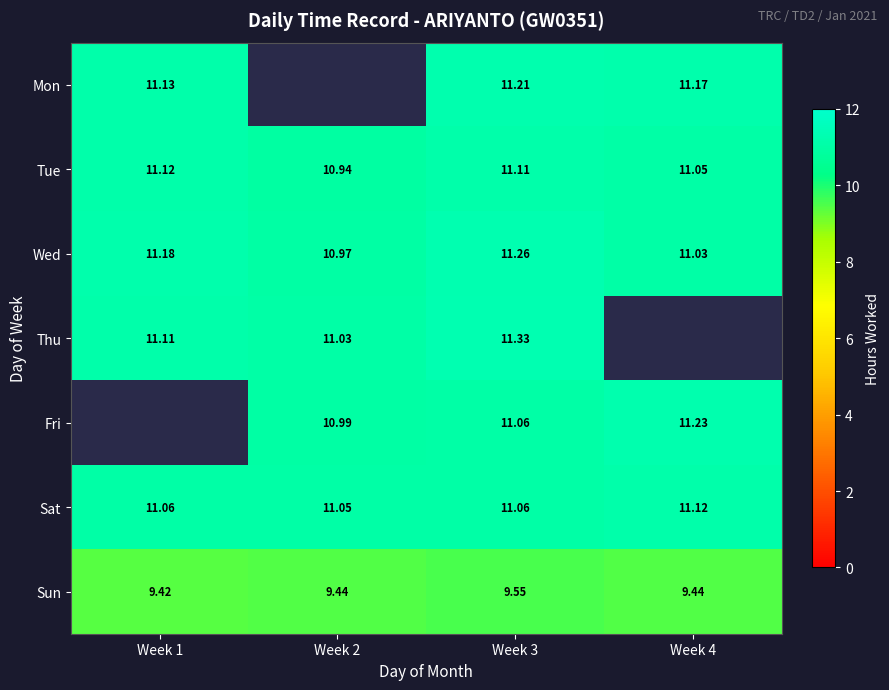

The Thu series shows 6.6 at Week 1. True or false?

False